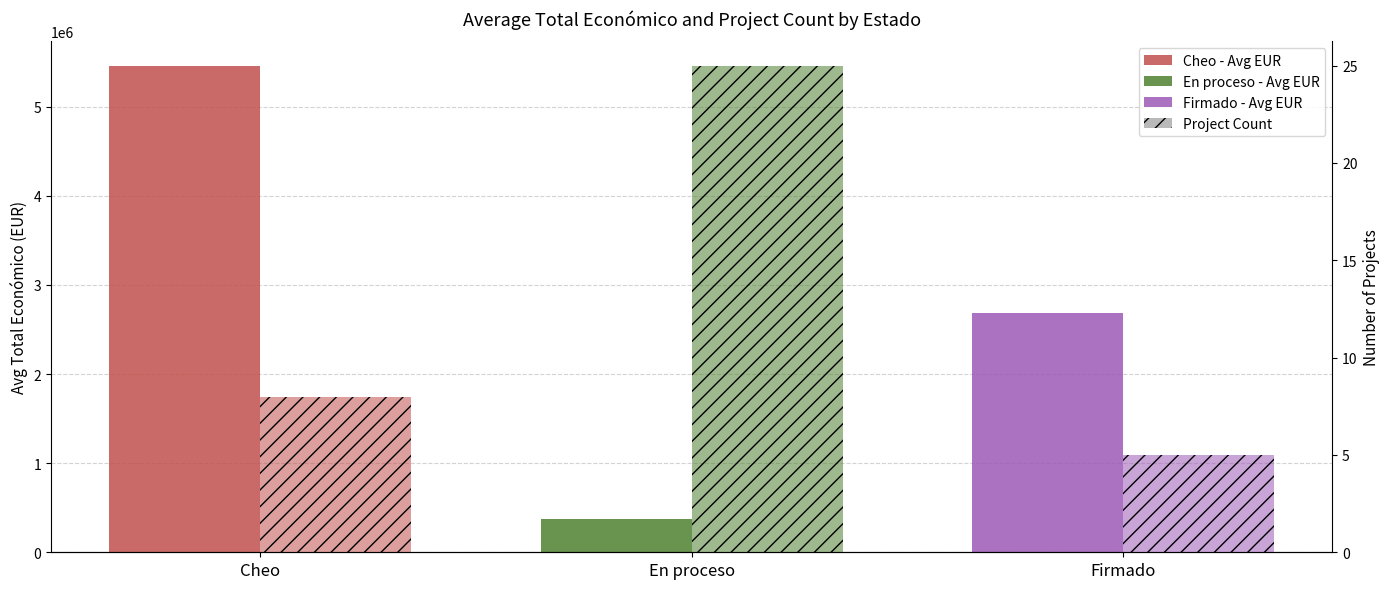

Reading right to left, transcribe all the data shown in this chart.

Avg Total Económico (EUR): 2680611.8	375980.1	5459686.1
Number of Projects: 5.0	25.0	8.0